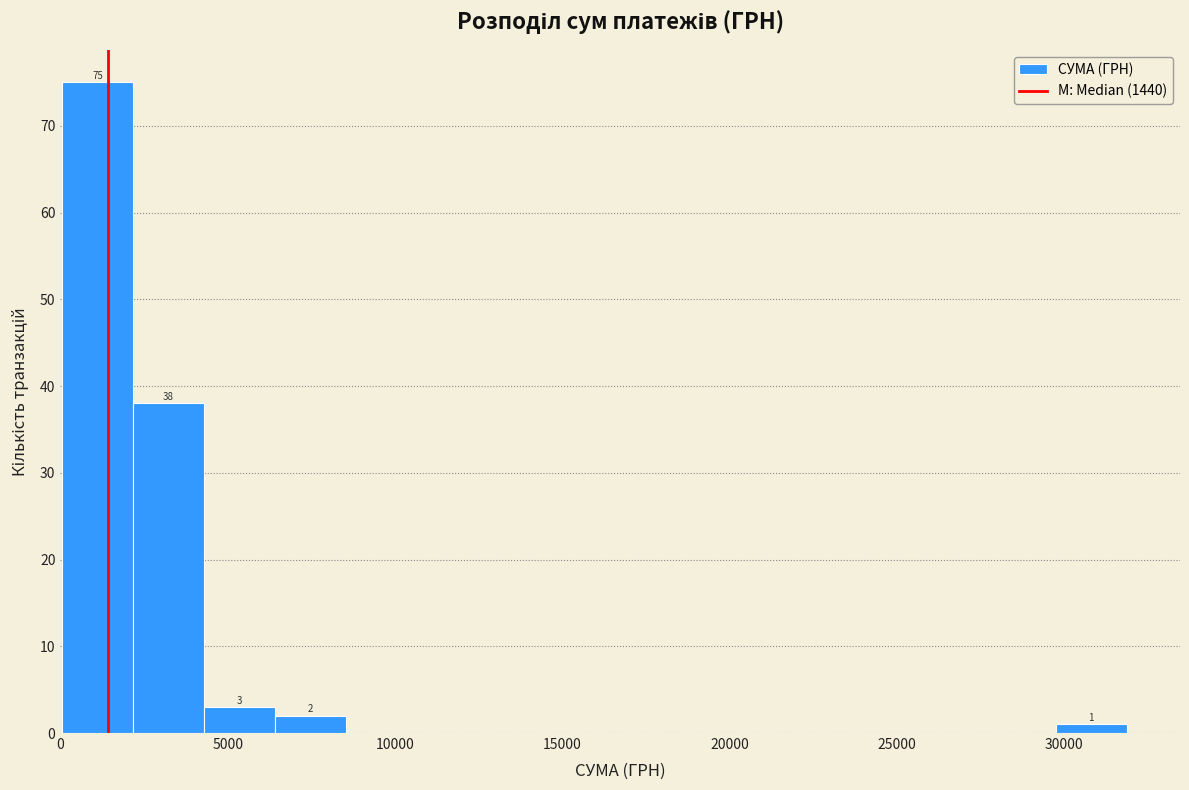

Which range on the x-axis has the tallest bar?

0 to 2000